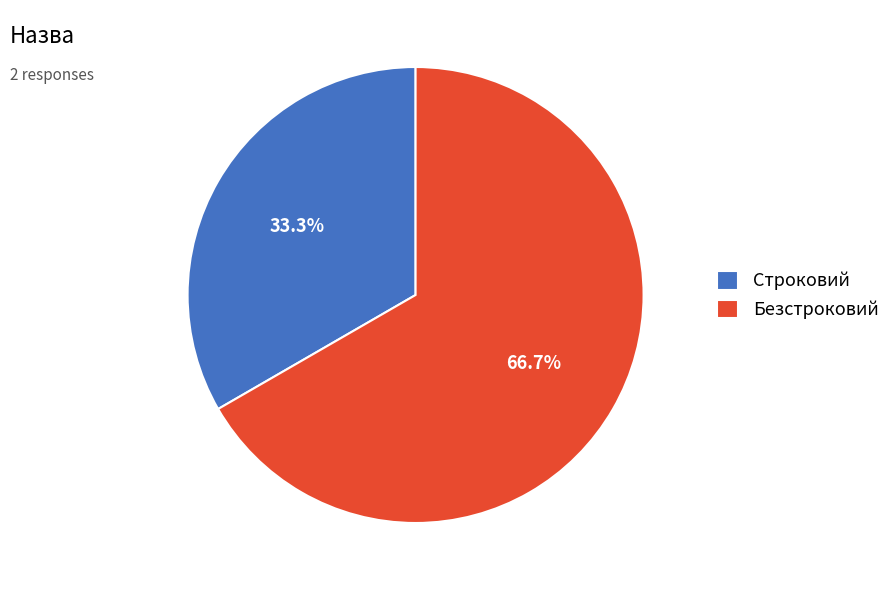

How many segments does this pie chart have?

2